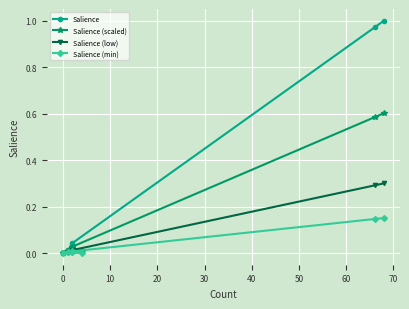

Reading right to left, extract all data points from this chart.

Salience: 1.0	1.0	0.0	0.0	0.0	0.0	0.0	0.0	0.0
Salience (scaled): 0.6	0.6	0.0	0.0	0.0	0.0	0.0	0.0	0.0
Salience (low): 0.3	0.3	0.0	0.0	0.0	0.0	0.0	0.0	0.0
Salience (min): 0.2	0.1	0.0	0.0	0.0	0.0	0.0	0.0	0.0